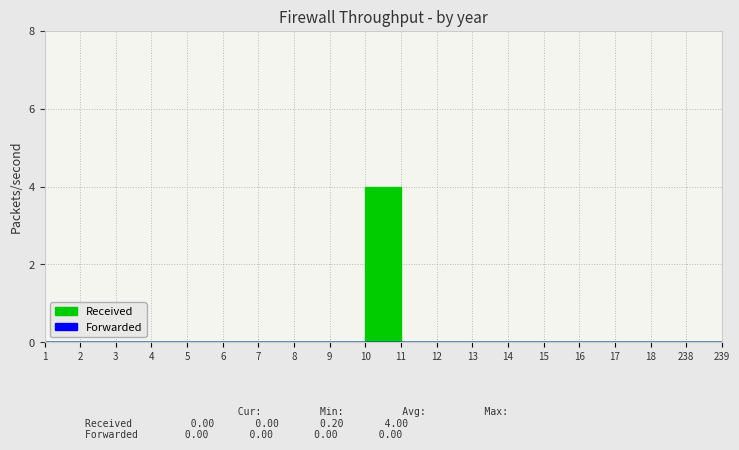

Rank the series by their maximum value, from lowest to highest.

Forwarded, Received